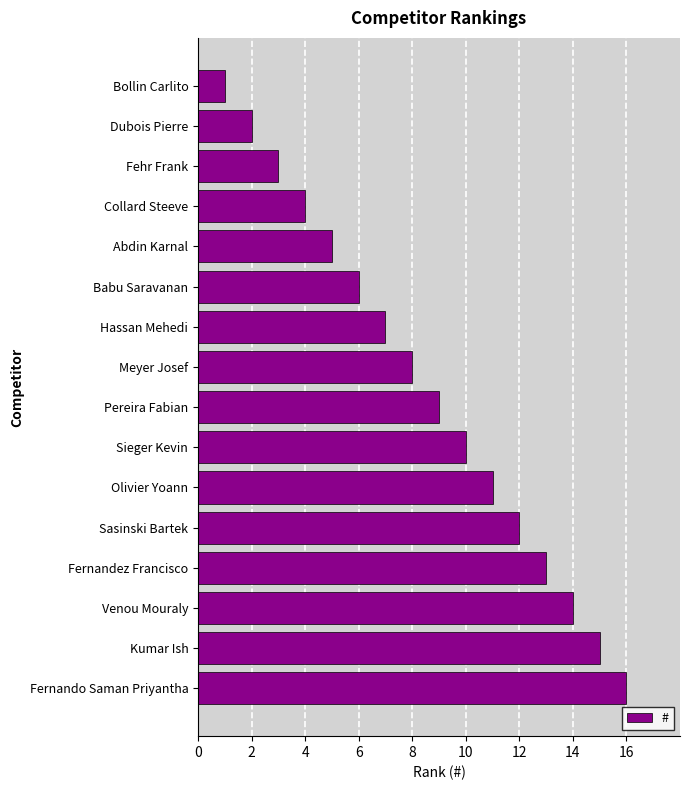

What is the smallest value displayed?

1